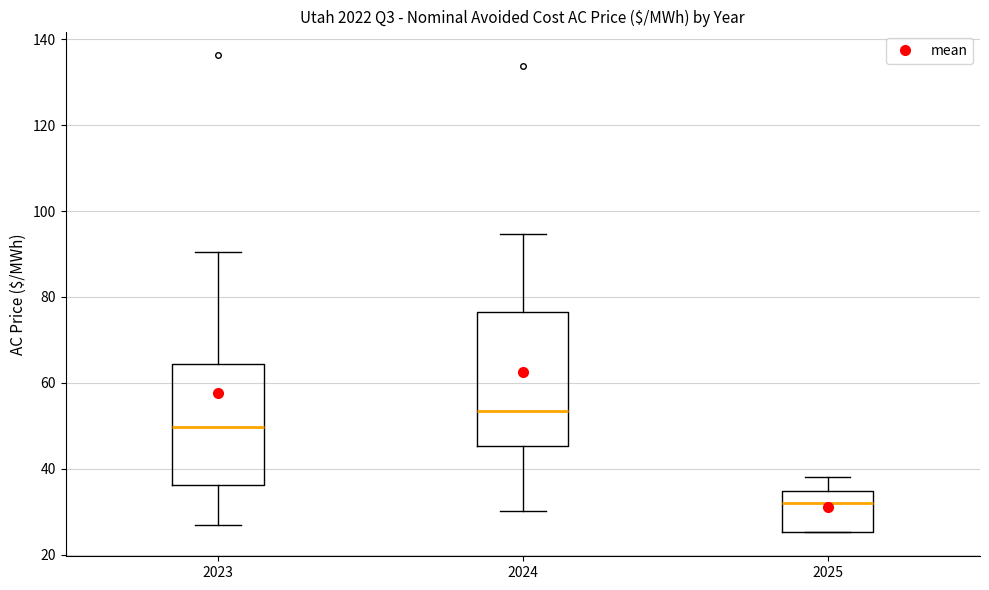

Which box has the lowest median line?

2025